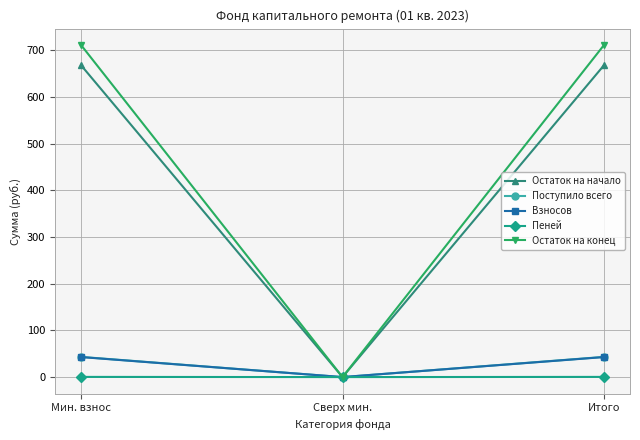

At how many categories does at least one series exceed 631?

2